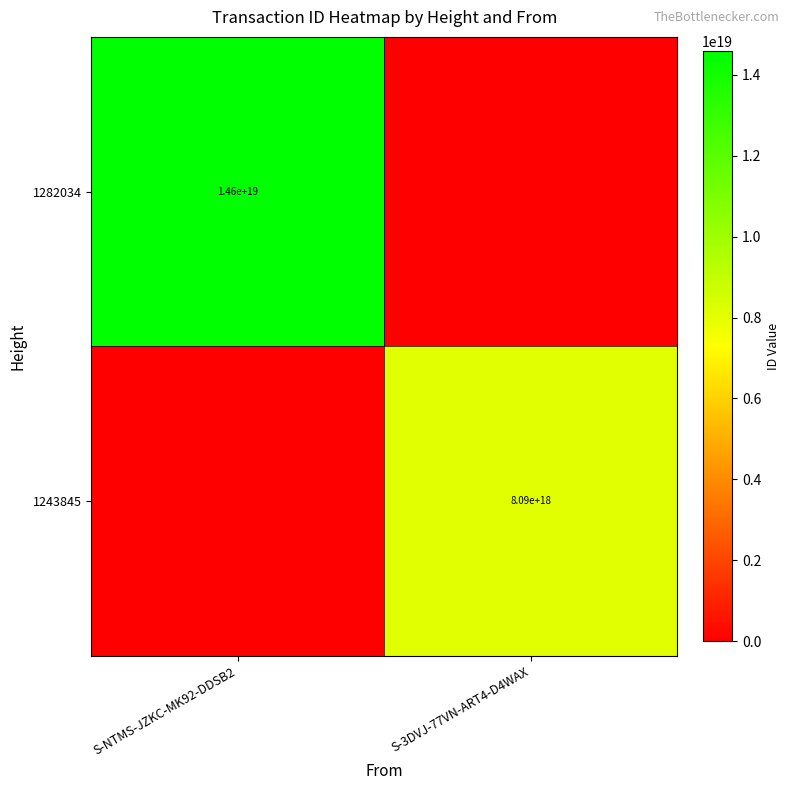

What is the spread (max minus min) of values at S-3DVJ-77VN-ART4-D4WAX?

8089749588223609856